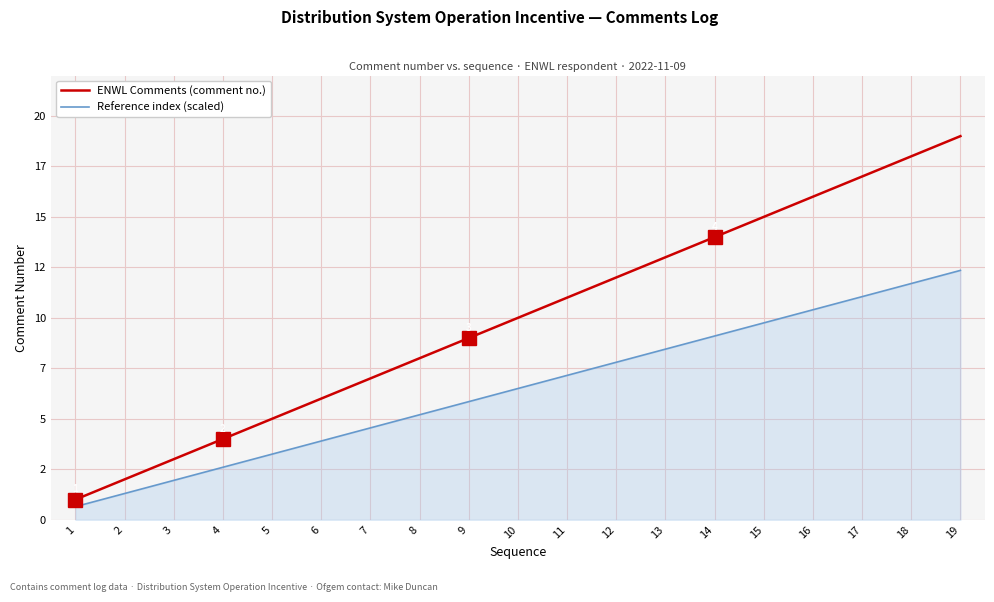

True or false: Reference index (scaled) has more than 0 points higher than both neighbors.

False